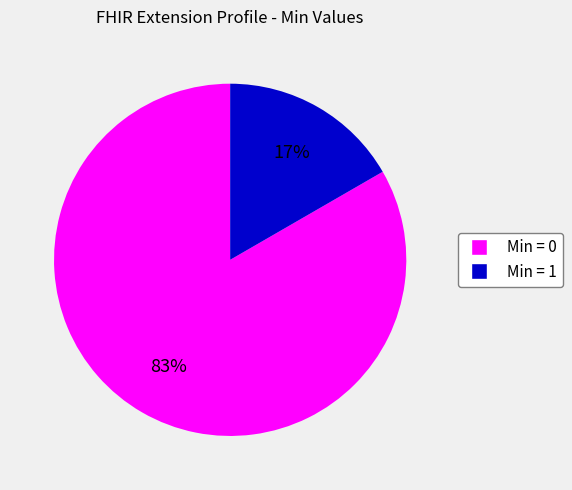

Is there any slice that represents more than half of the pie?

Yes